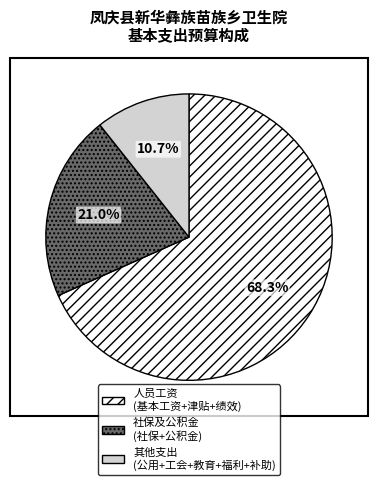

Does any single category account for the majority?

Yes